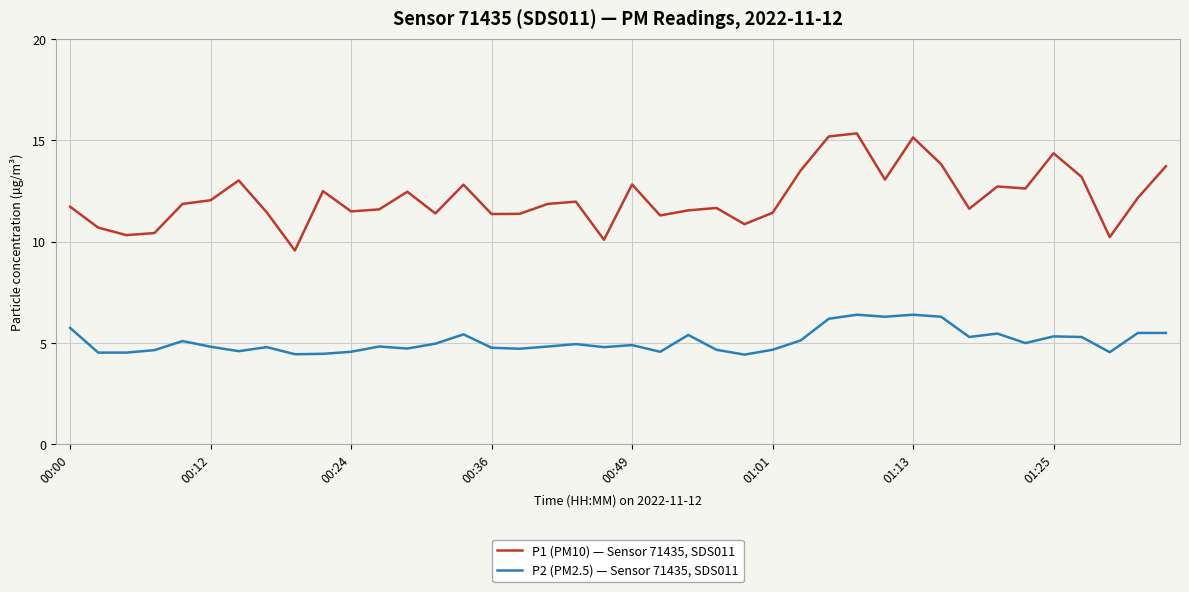

What is the minimum value for P1 (PM10) — Sensor 71435, SDS011?

9.6